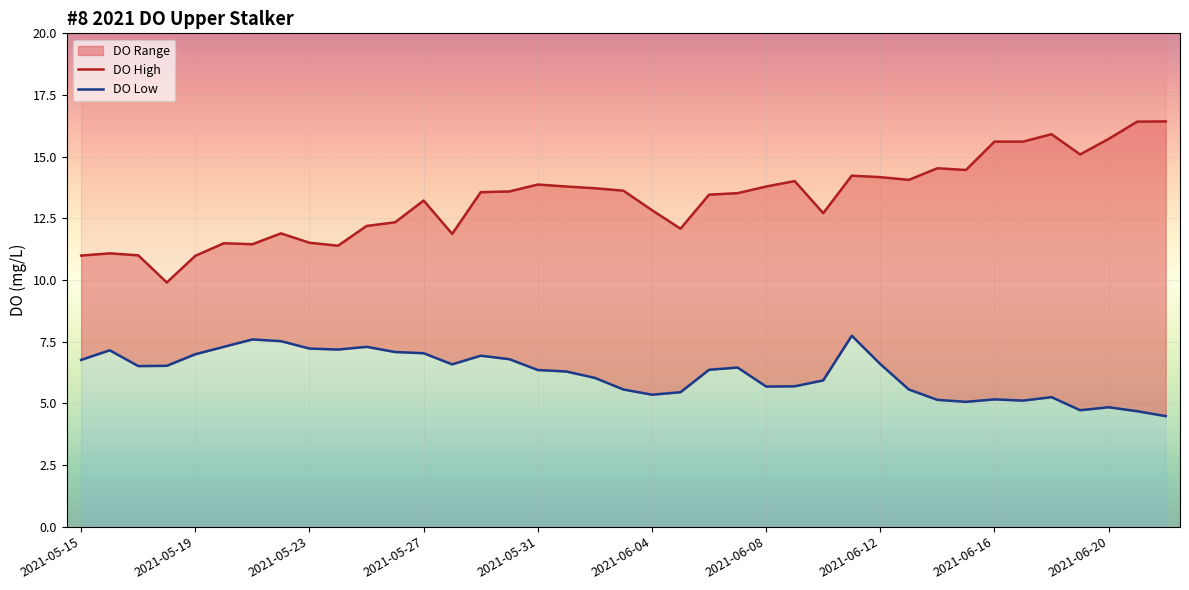

Reading right to left, list all the values displayed in this chart.

DO High: 2021-06-22=16.4	2021-06-21=16.4	2021-06-20=15.7	2021-06-19=15.1	2021-06-18=15.9	2021-06-17=15.6	2021-06-16=15.6	2021-06-15=14.5	2021-06-14=14.5	2021-06-13=14.1	2021-06-12=14.2	2021-06-11=14.2	2021-06-10=12.7	2021-06-09=14.0	2021-06-08=13.8	2021-06-07=13.5	2021-06-06=13.5	2021-06-05=12.1	2021-06-04=12.8	2021-06-03=13.6	2021-06-02=13.7	2021-06-01=13.8	2021-05-31=13.9	2021-05-30=13.6	2021-05-29=13.6	2021-05-28=11.9	2021-05-27=13.2	2021-05-26=12.3	2021-05-25=12.2	2021-05-24=11.4	2021-05-23=11.5	2021-05-22=11.9	2021-05-21=11.4	2021-05-20=11.5	2021-05-19=11.0	2021-05-18=9.9	2021-05-17=11.0	2021-05-16=11.1	2021-05-15=11.0
DO Low: 2021-06-22=4.5	2021-06-21=4.7	2021-06-20=4.8	2021-06-19=4.7	2021-06-18=5.2	2021-06-17=5.1	2021-06-16=5.2	2021-06-15=5.1	2021-06-14=5.1	2021-06-13=5.6	2021-06-12=6.6	2021-06-11=7.7	2021-06-10=5.9	2021-06-09=5.7	2021-06-08=5.7	2021-06-07=6.5	2021-06-06=6.4	2021-06-05=5.5	2021-06-04=5.3	2021-06-03=5.6	2021-06-02=6.0	2021-06-01=6.3	2021-05-31=6.3	2021-05-30=6.8	2021-05-29=6.9	2021-05-28=6.6	2021-05-27=7.0	2021-05-26=7.1	2021-05-25=7.3	2021-05-24=7.2	2021-05-23=7.2	2021-05-22=7.5	2021-05-21=7.6	2021-05-20=7.3	2021-05-19=7.0	2021-05-18=6.5	2021-05-17=6.5	2021-05-16=7.2	2021-05-15=6.8